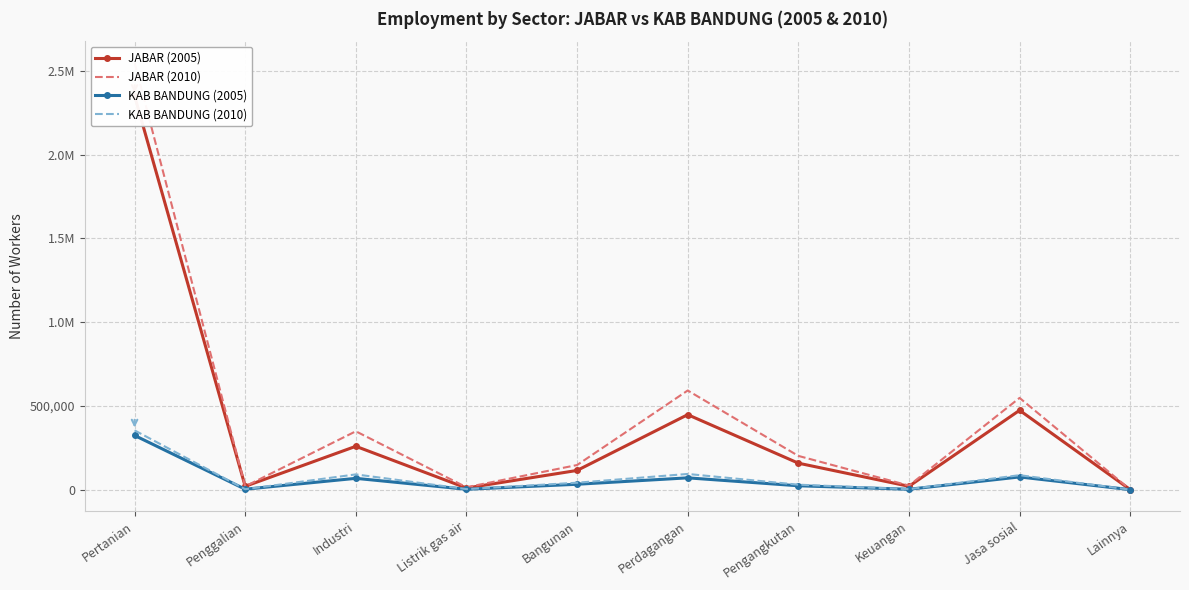

Which category has the lowest value across all series?

Lainnya